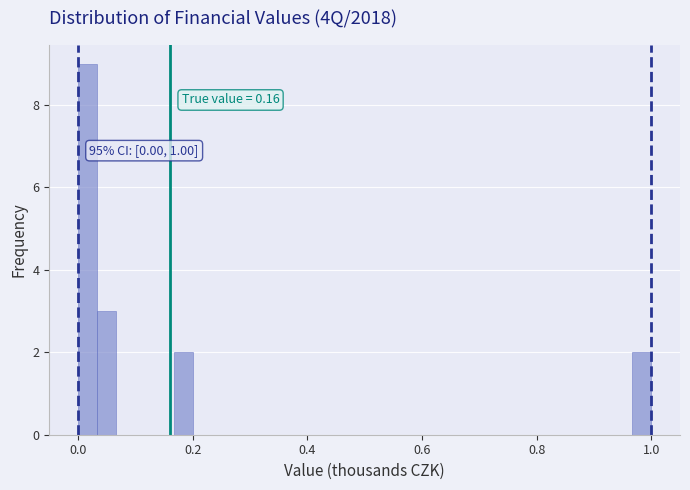

Read against the x-axis, roughly where is the centre of the tallest bar?

0.02